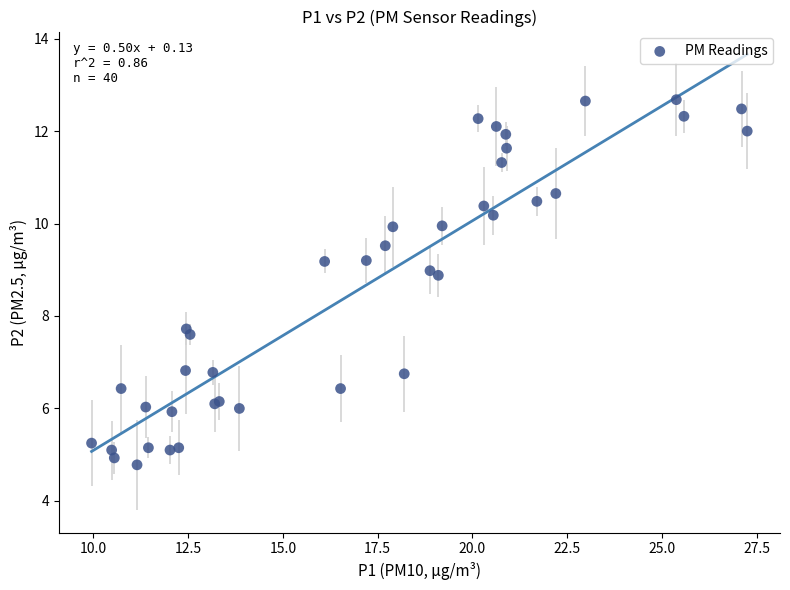

What Y value in the scatter plot is closest to 8?

7.7